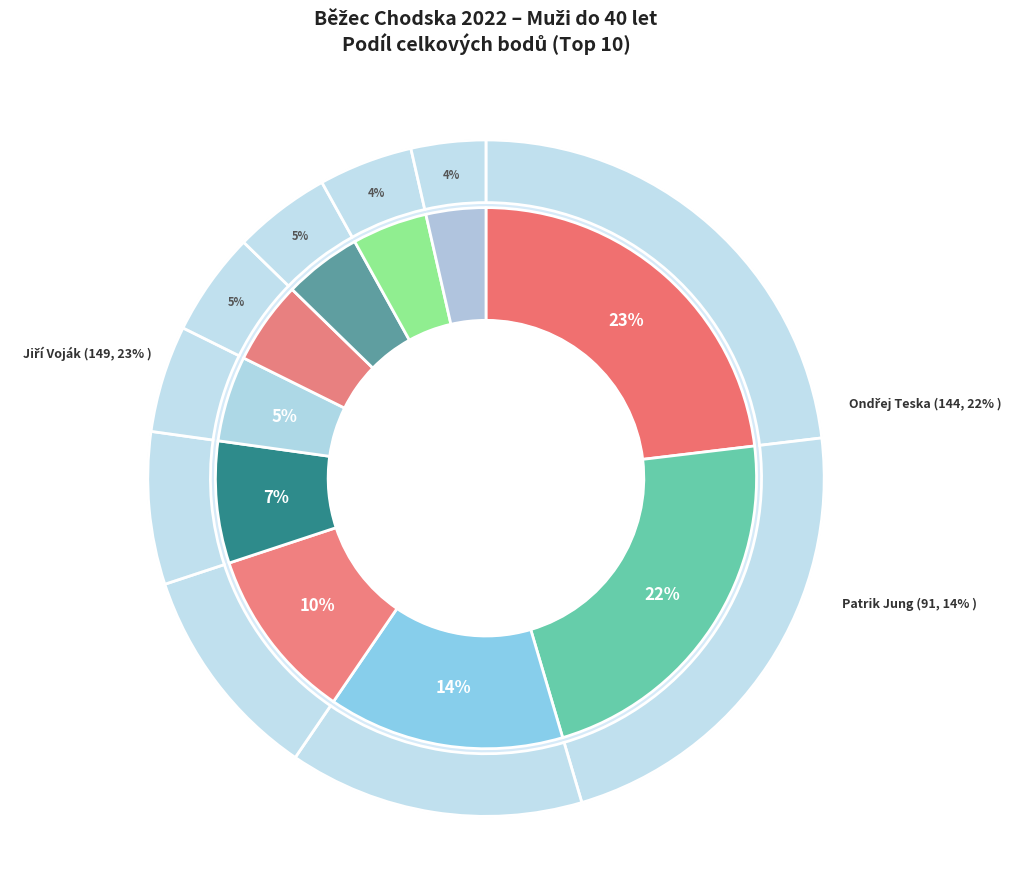

Approximately how many times larger is the value at Pavel Kouřík compared to Patrik Jung?

0.3